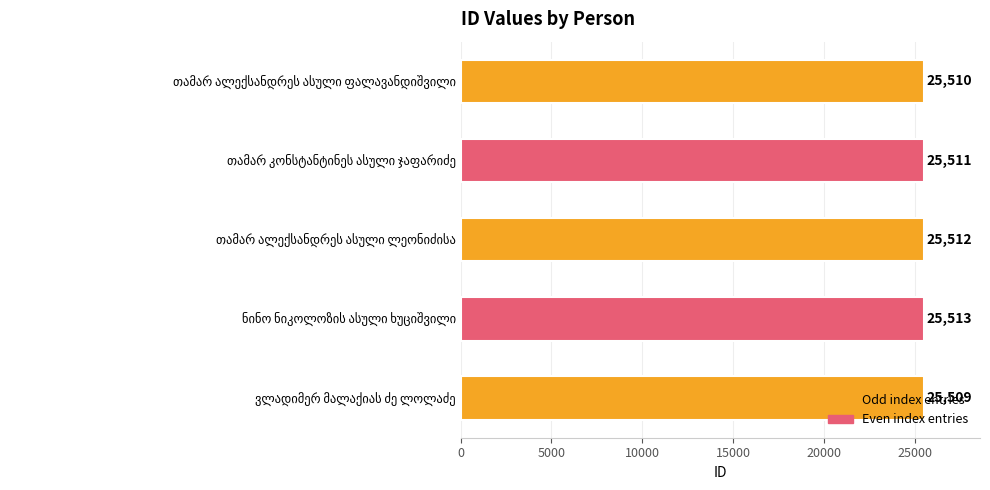

What is the sum of all values?

127555